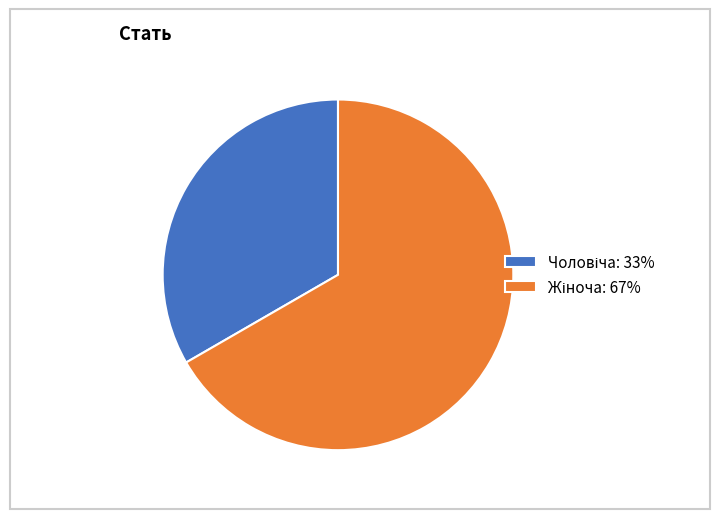

Is there any slice that represents more than half of the pie?

Yes